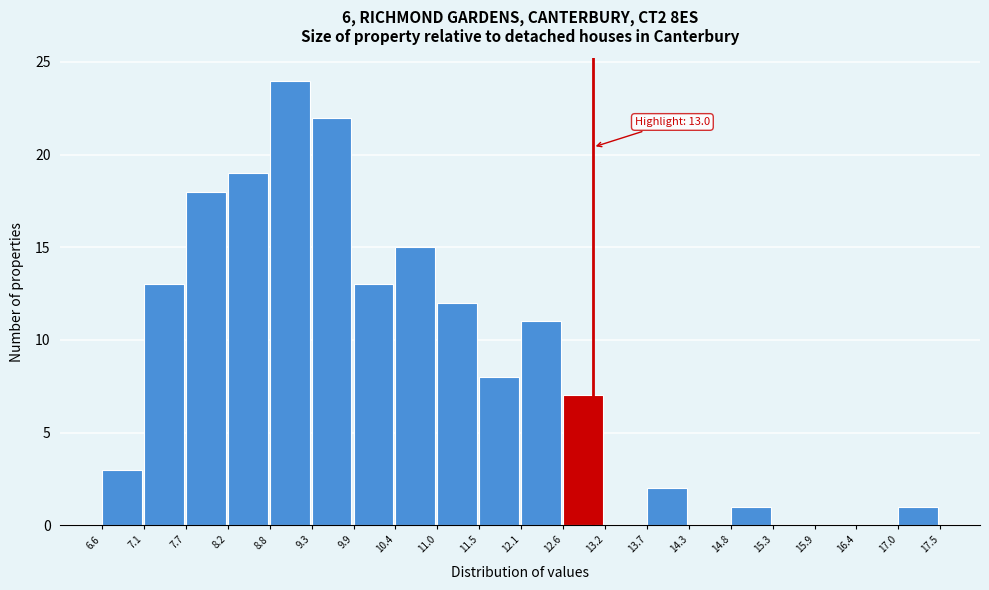

Over which range of the x-axis is the bar tallest?

8.8 to 9.3